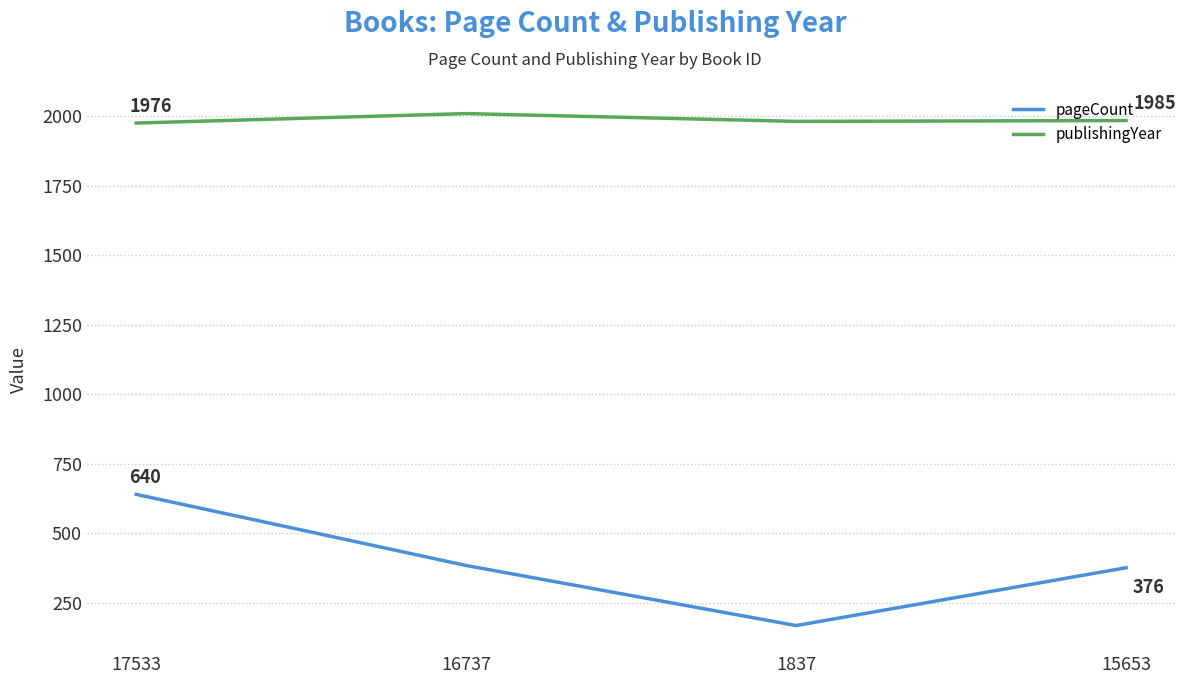

At which category does pageCount reach its first local valley?

1837